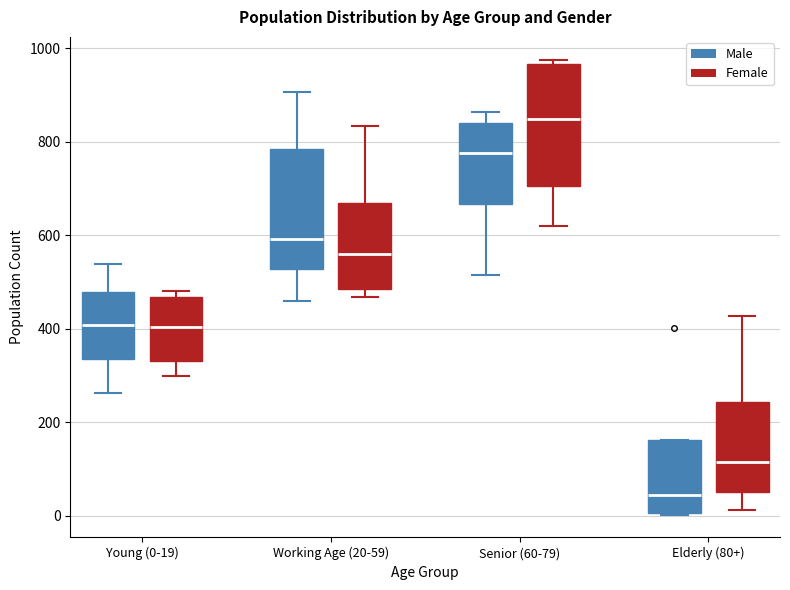

Reading left to right, read every box against the y-axis: the position of its median line, the range the box covers, and the ends of its whiskers. The values are not printed on the chart, so give them approximately, as read against the axis.

Young (0-19) (Male): median 400, box 340 to 480, whiskers 260 to 540
Young (0-19) (Female): median 400, box 340 to 460, whiskers 300 to 480
Working Age (20-59) (Male): median 600, box 520 to 780, whiskers 460 to 900
Working Age (20-59) (Female): median 560, box 480 to 660, whiskers 460 to 840
Senior (60-79) (Male): median 780, box 660 to 840, whiskers 520 to 860
Senior (60-79) (Female): median 840, box 700 to 960, whiskers 620 to 980
Elderly (80+) (Male): median 40, box 0 to 160, whiskers 0 to 160
Elderly (80+) (Female): median 120, box 60 to 240, whiskers 20 to 420